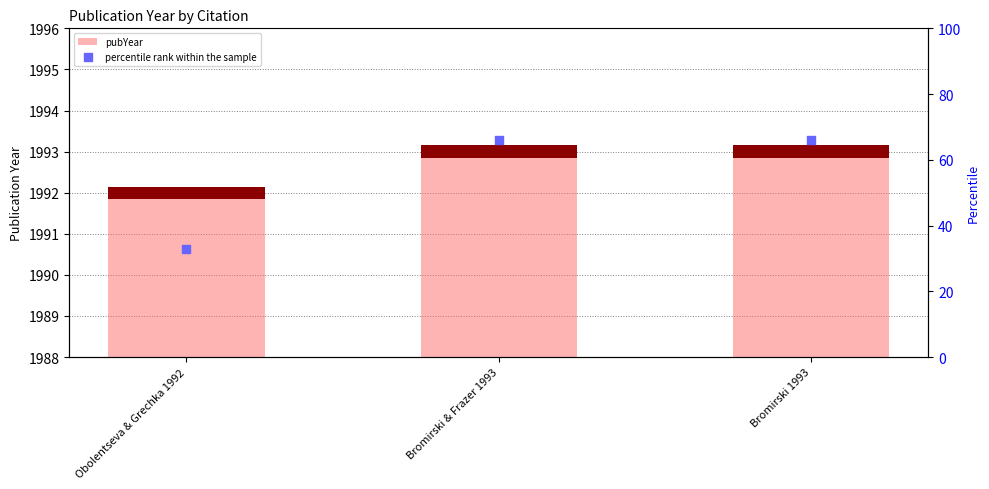

At how many categories does at least one series exceed 11?

3